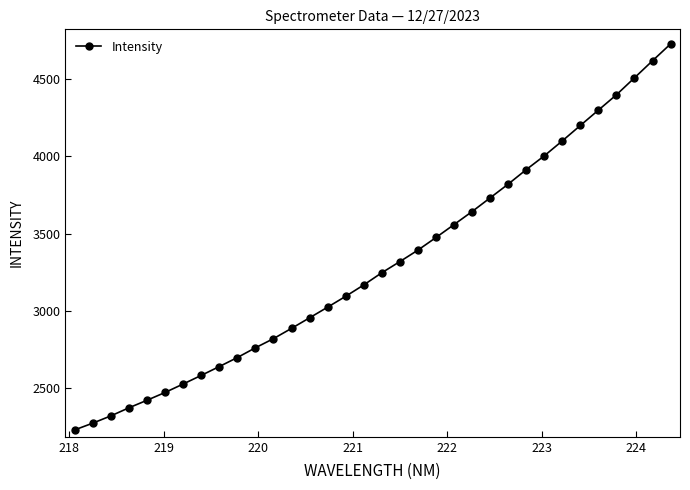

What is the value of the 1st point from the left?

2232.2